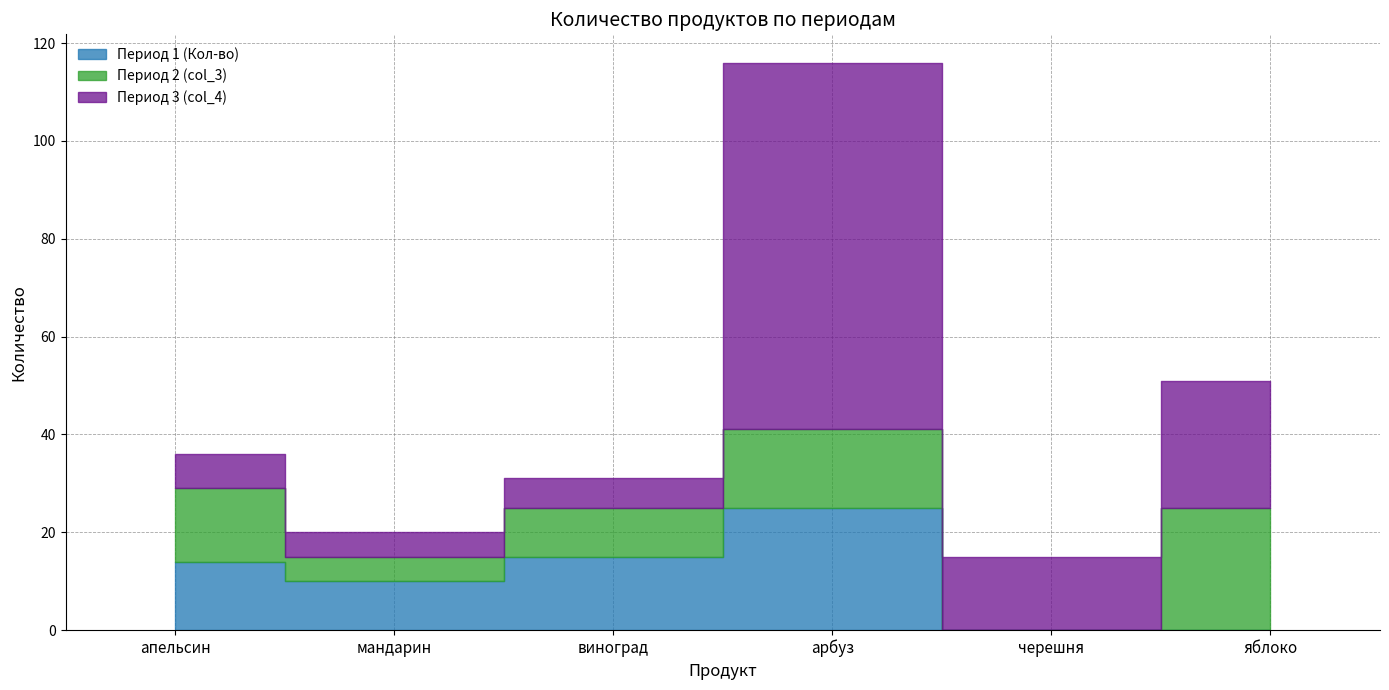

At which label is Период 1 (Кол-во) closest to 12?

апельсин